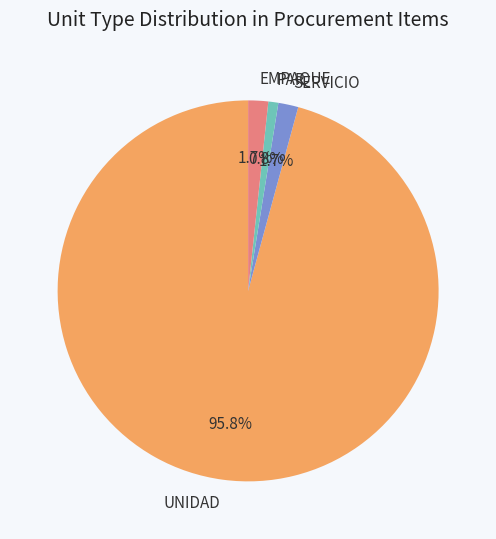

True or false: SERVICIO accounts for 2% of the total.

True